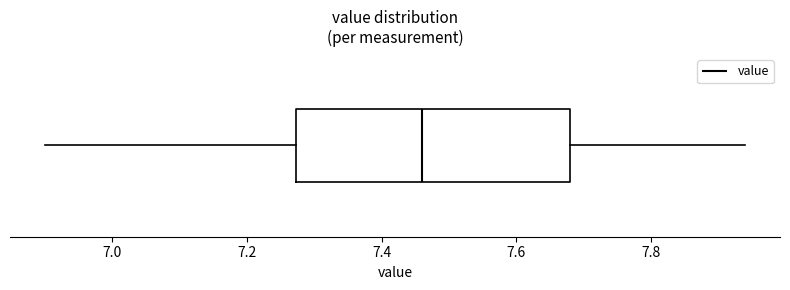

Where does the median line of the box sit on the x-axis? The values are not printed on the chart, so give them approximately, as read against the axis.

7.46